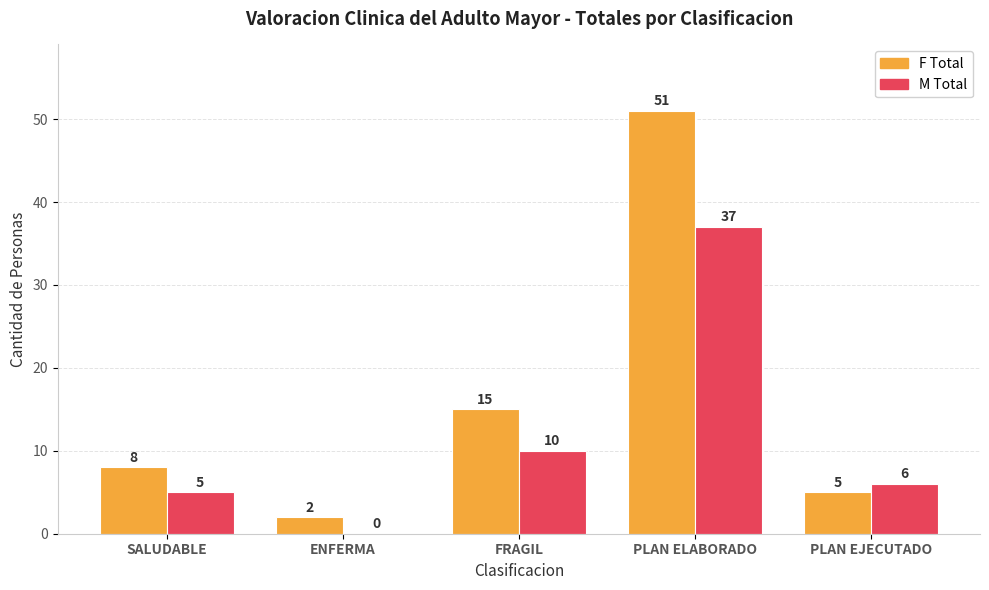

Is the value of F Total at SALUDABLE greater than the value of M Total at SALUDABLE?

Yes